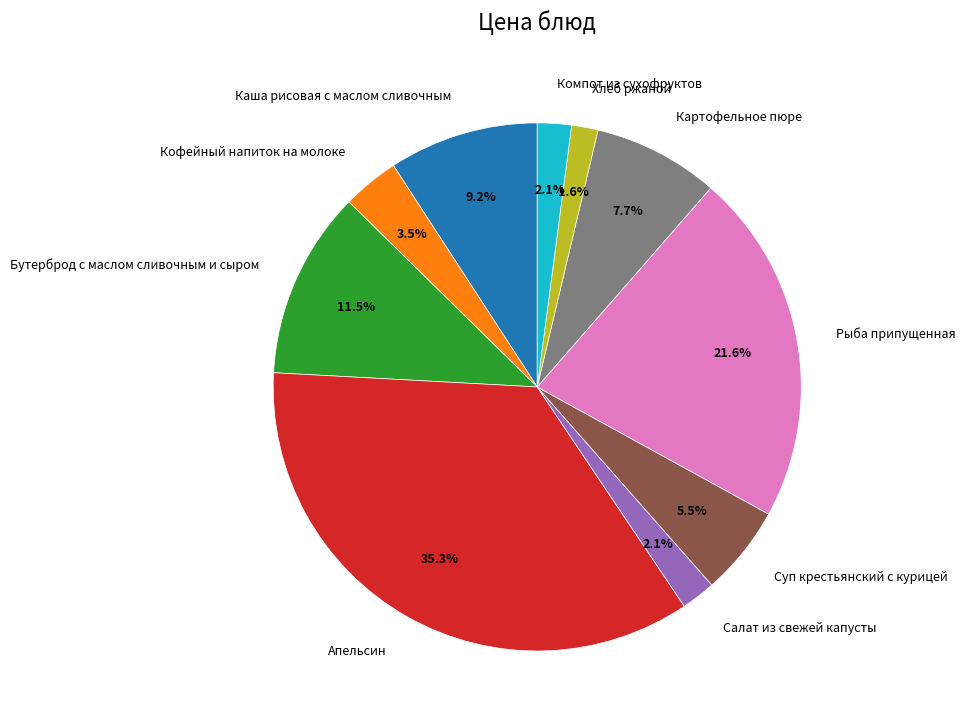

To the nearest percent, what is the difference between the Суп крестьянский с курицей and Апельсин slice percentages?

30%